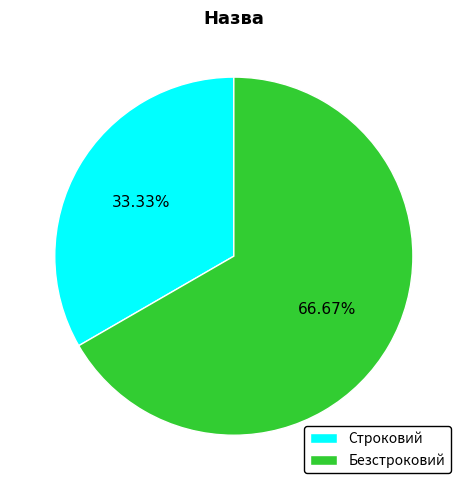

What is the largest slice in the pie chart?

Безстроковий